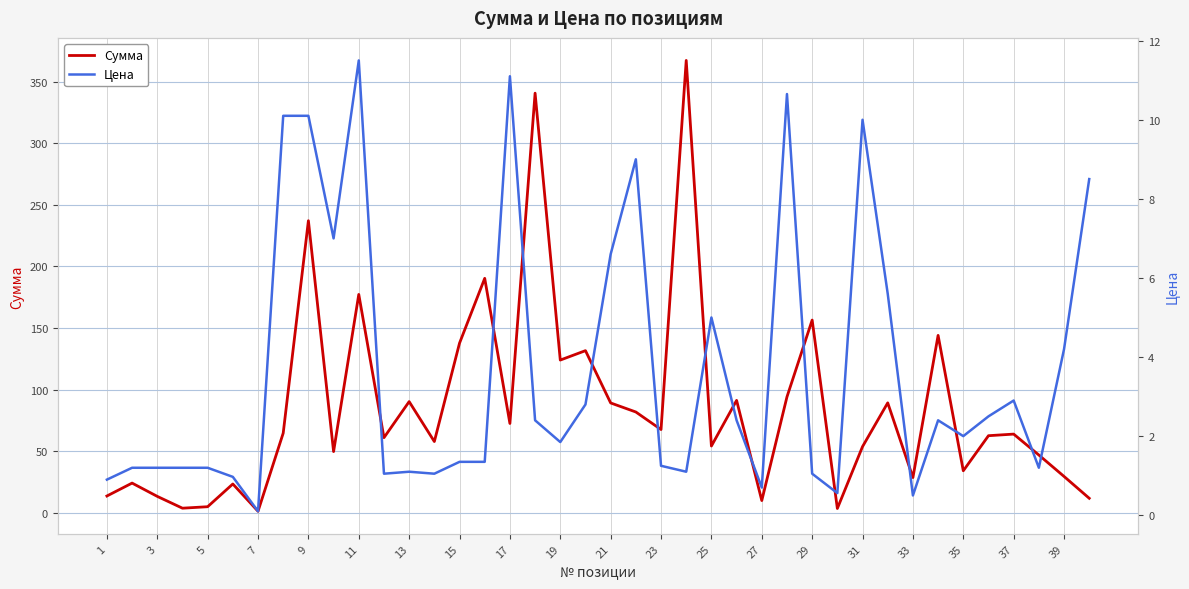

How many interior local peaks does the Цена series have?

9